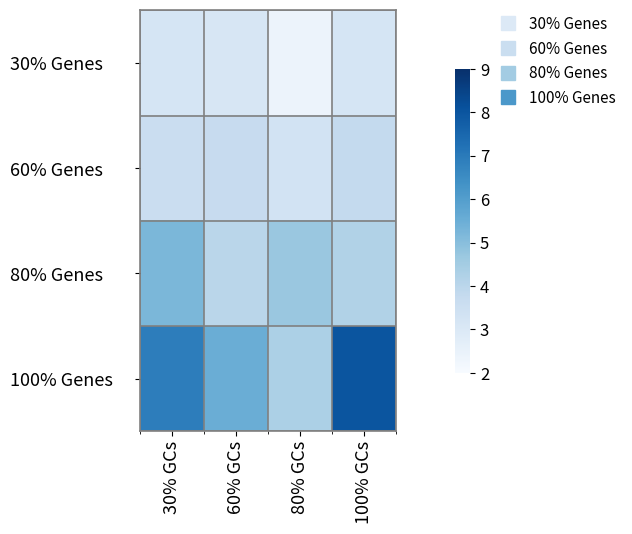

Rank the series by their average value, from lowest to highest.

30% Genes, 60% Genes, 80% Genes, 100% Genes